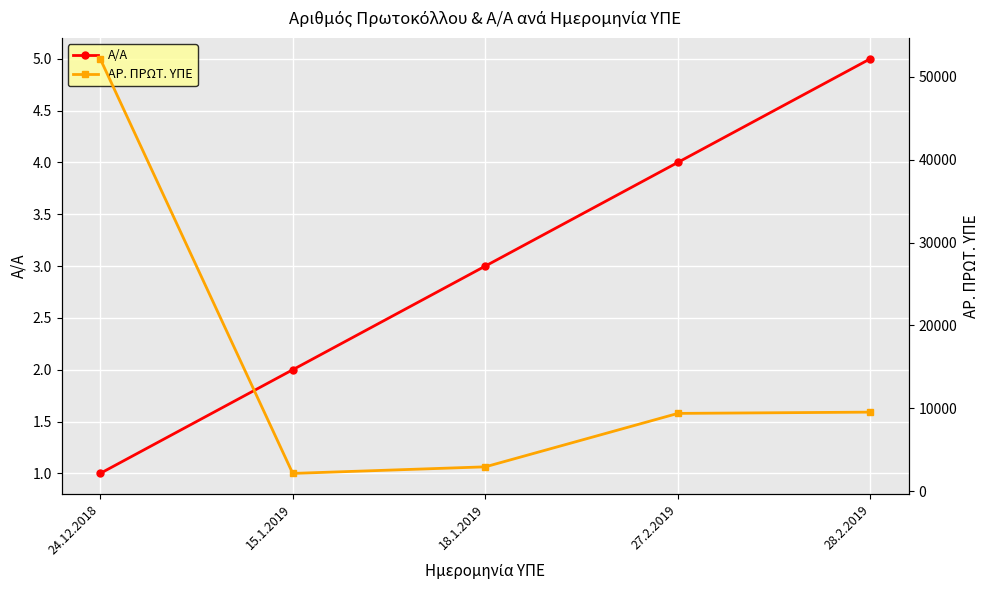

What is the maximum value for Α/Α?

5